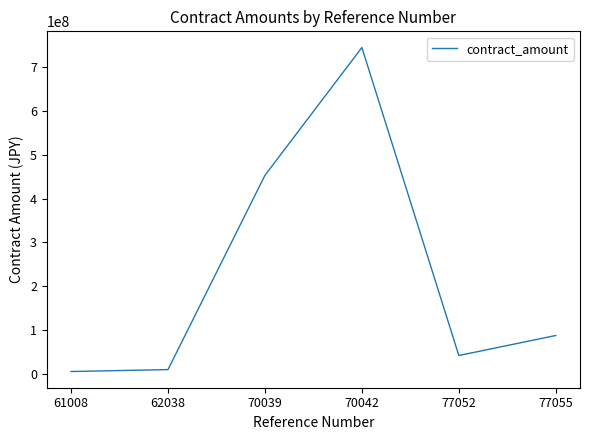

True or false: the data has more than 2 interior local peaks.

False